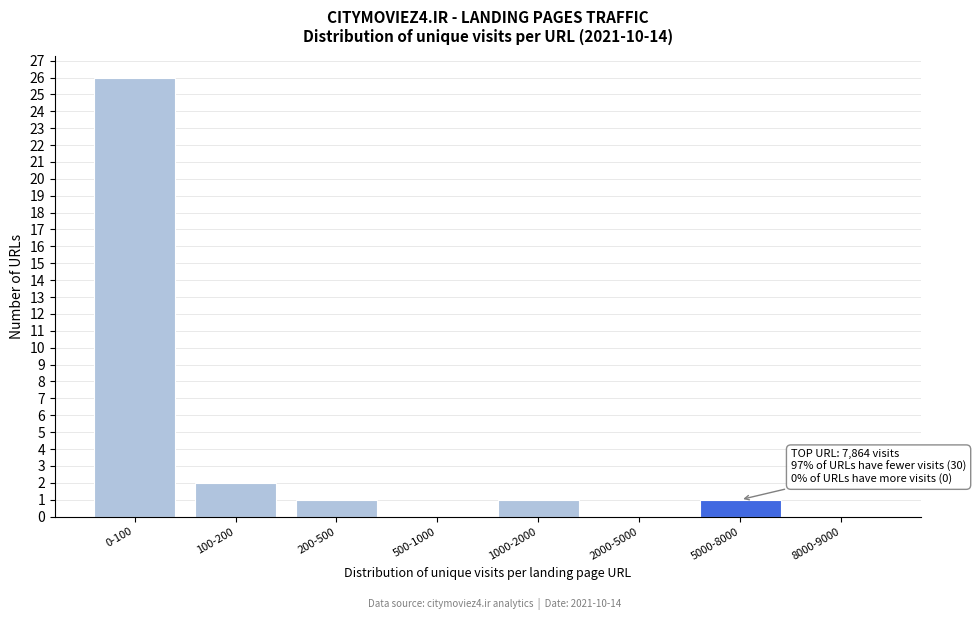

Reading right to left, list all the values displayed in this chart.

8000-9000=0	5000-8000=1	2000-5000=0	1000-2000=1	500-1000=0	200-500=1	100-200=2	0-100=26